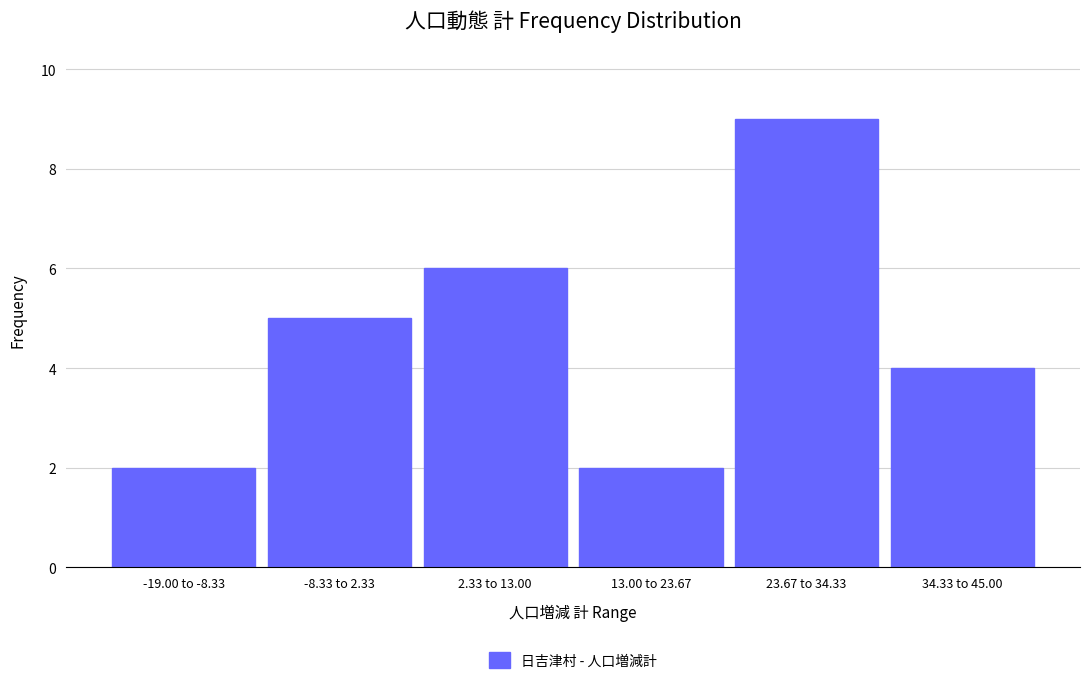

Reading right to left, extract all data points from this chart.

4	9	2	6	5	2